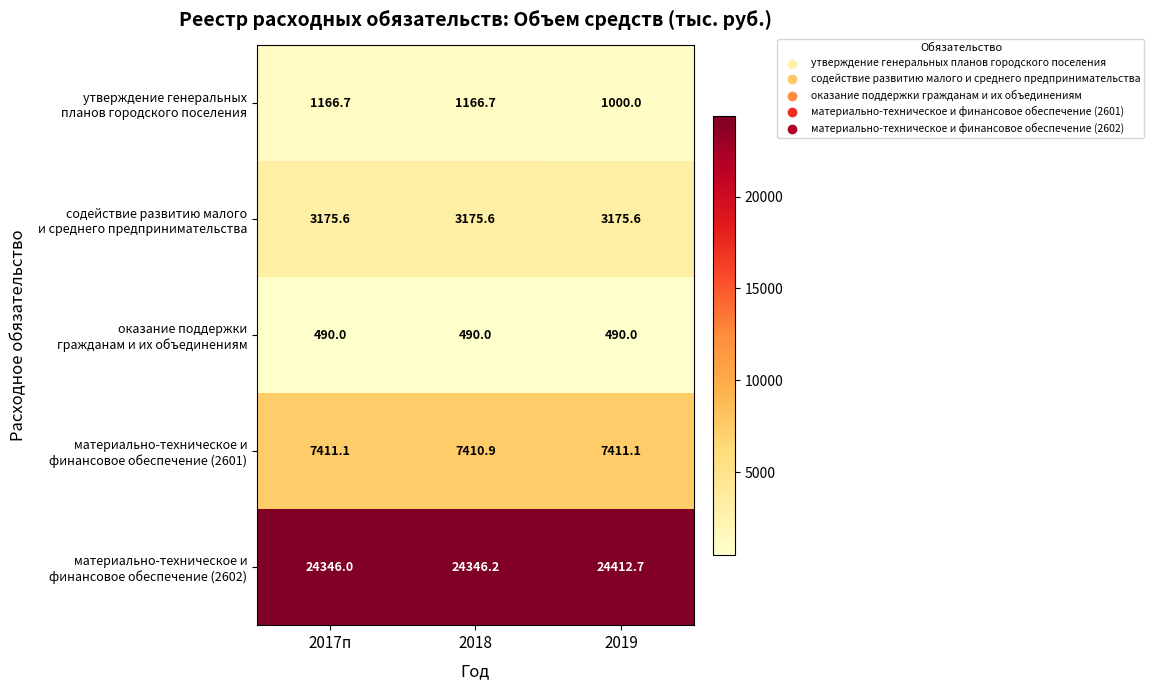

How many distinct data groups are displayed?

5